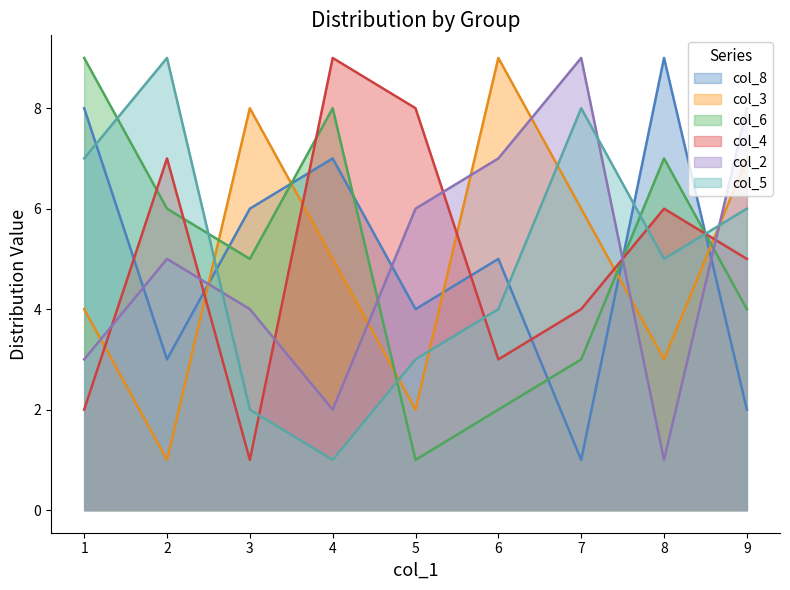

What is the difference between the highest and lowest values at 3?

7